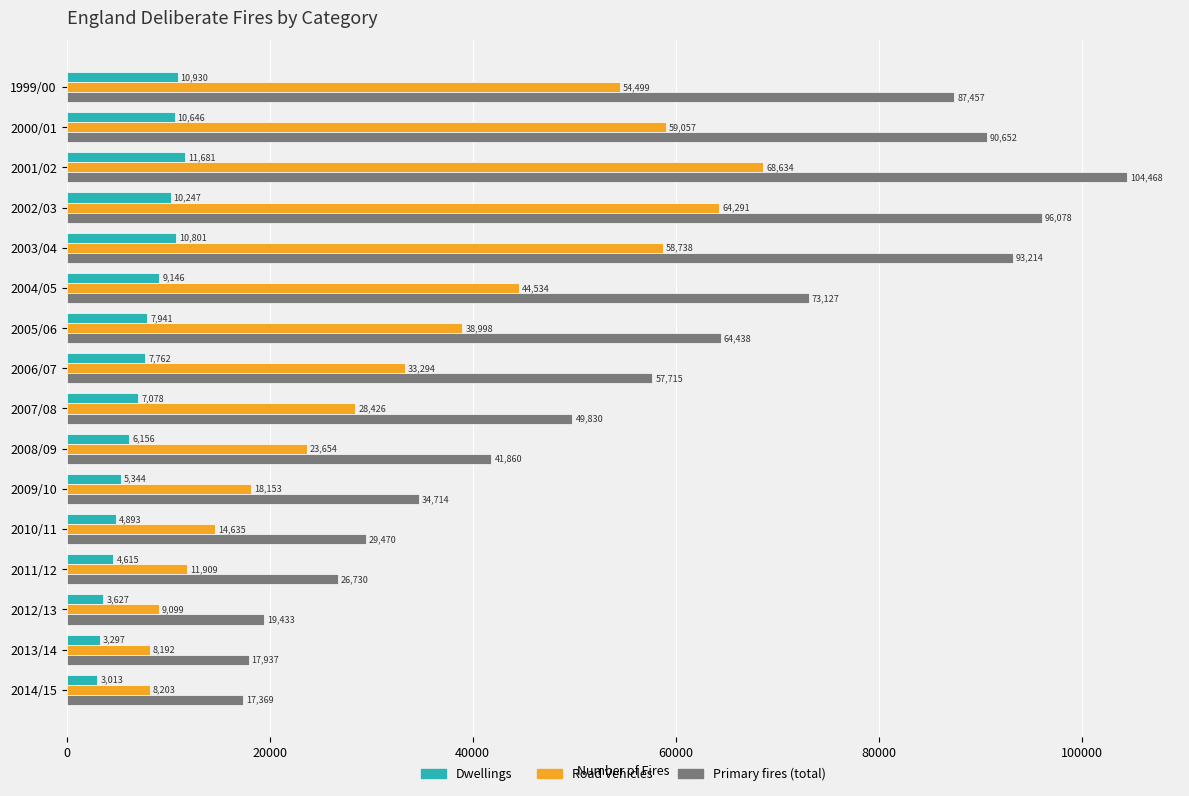

Which series has the largest total across all categories?

Primary fires (total)